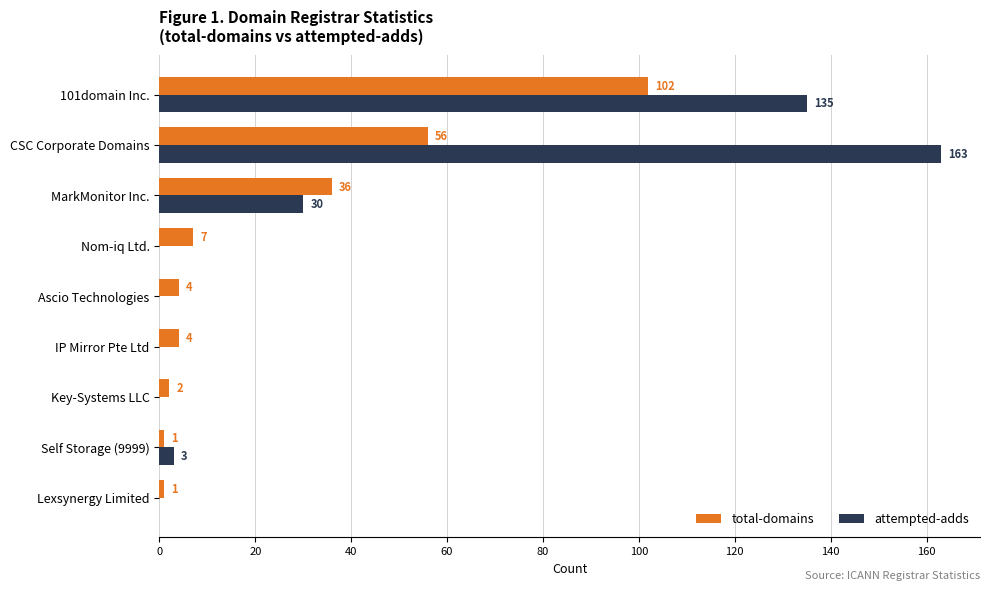

What is the maximum value for total-domains?

102